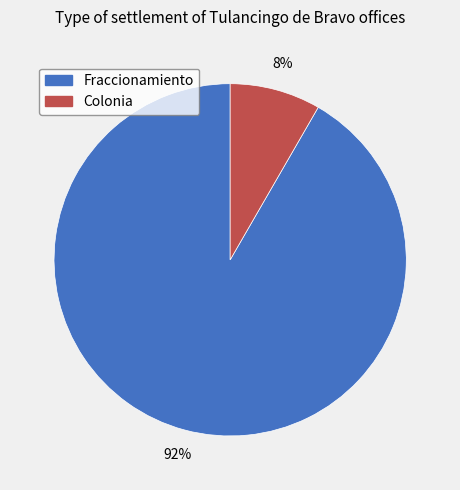

How many segments does this pie chart have?

2